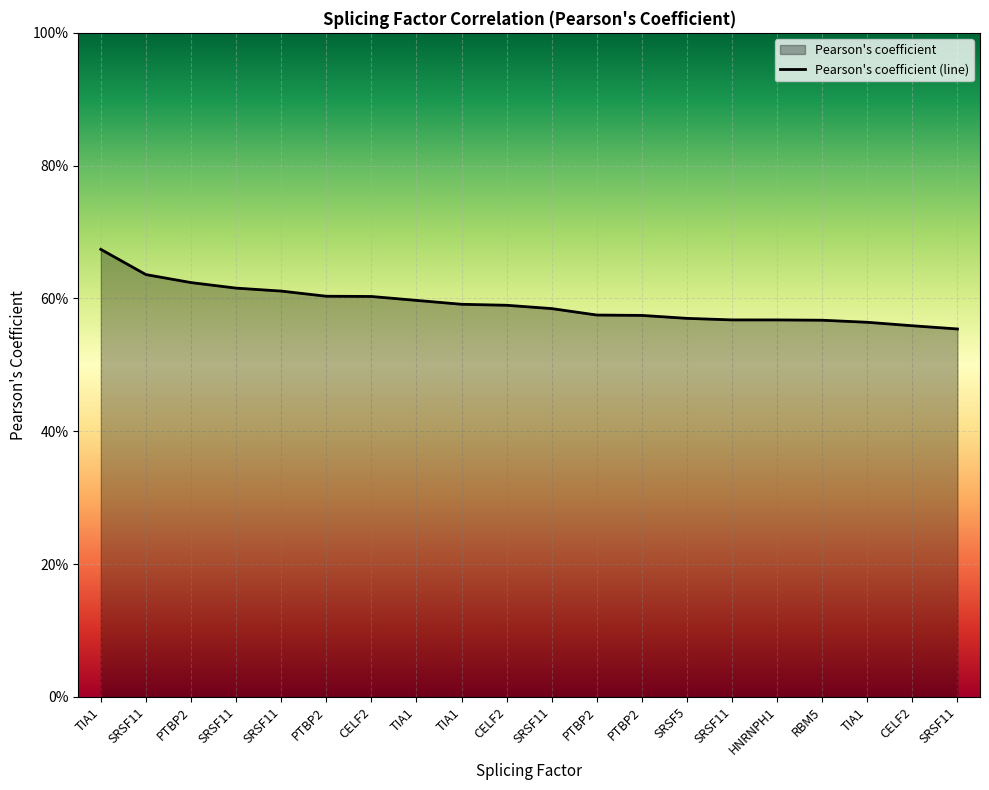

The chart shows a value of 0.1 at HNRNPH1. True or false?

False